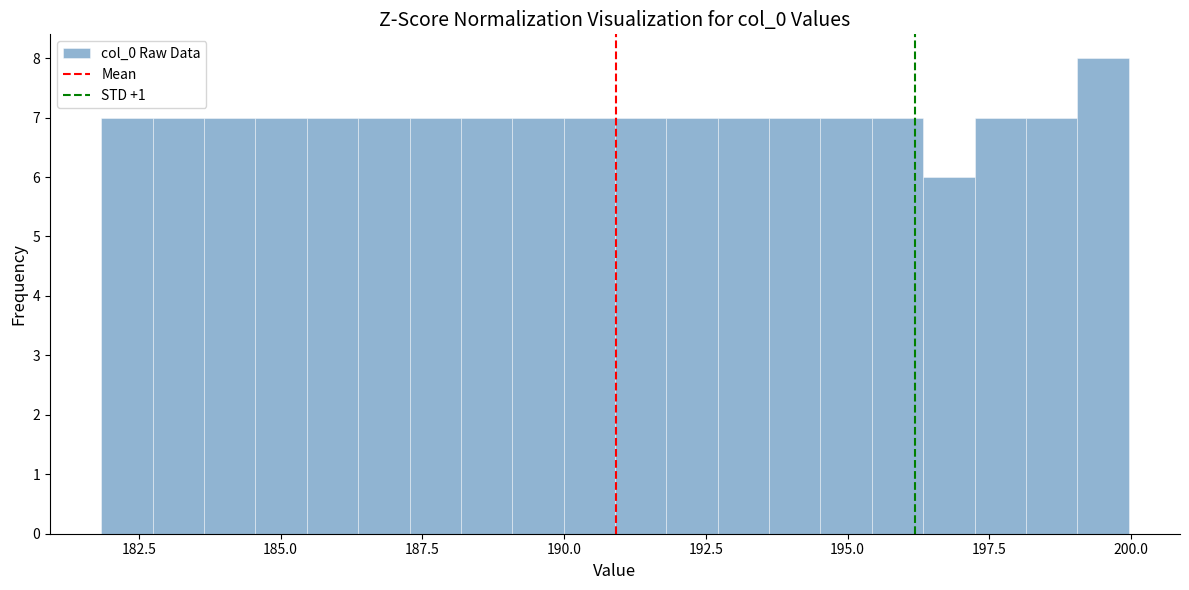

Read against the x-axis, roughly where is the centre of the tallest bar?

199.5